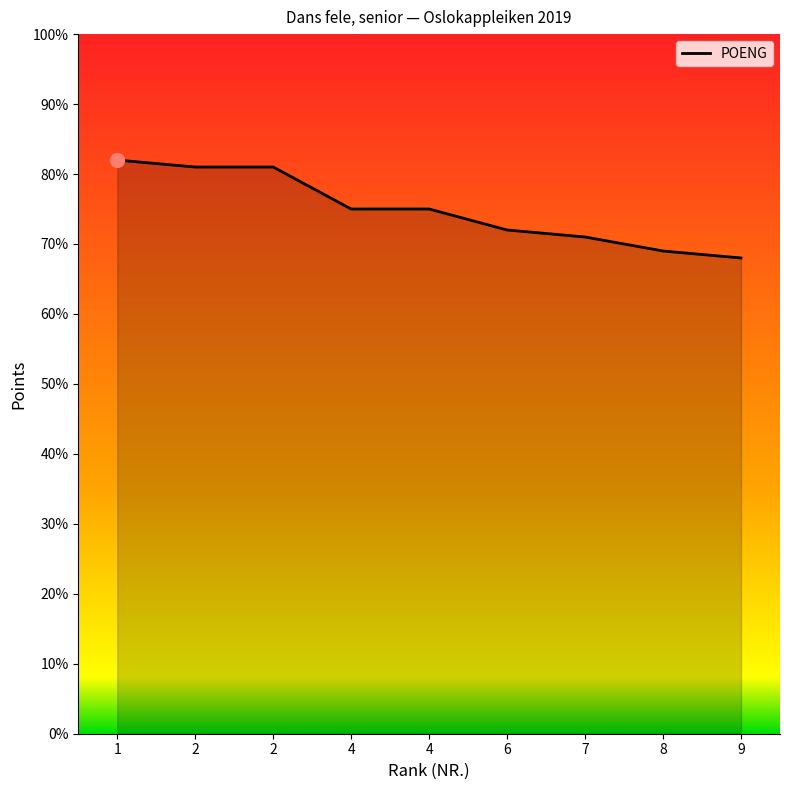

How many lines are shown in the chart?

1